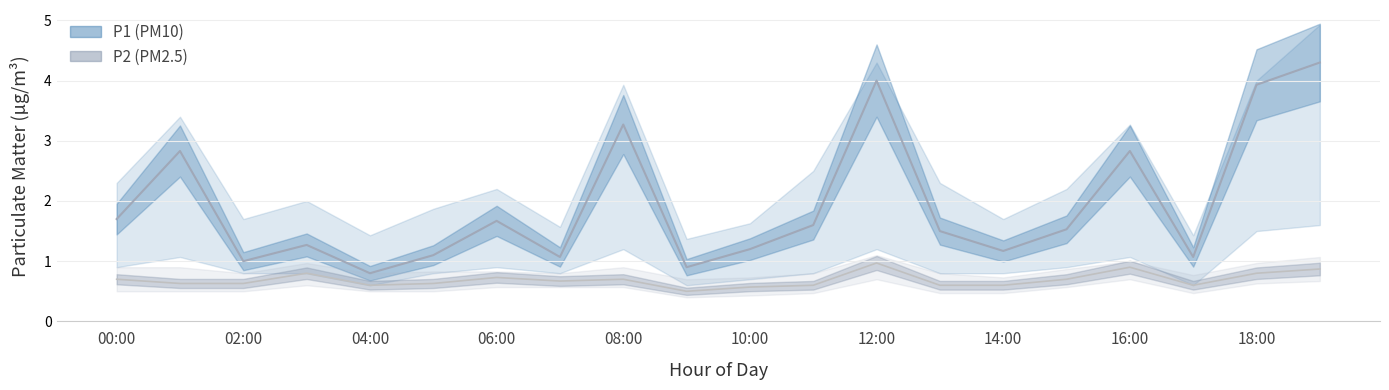

The value of P1 at 05:00 is 0.3. True or false?

False